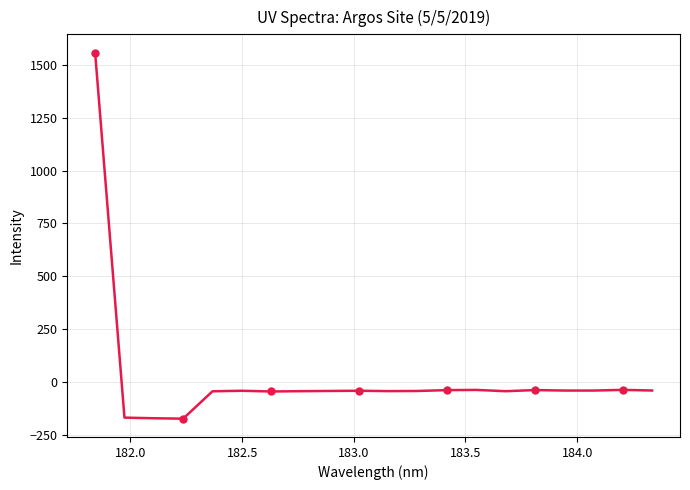

What is the value of the 3rd point from the left?

-172.5